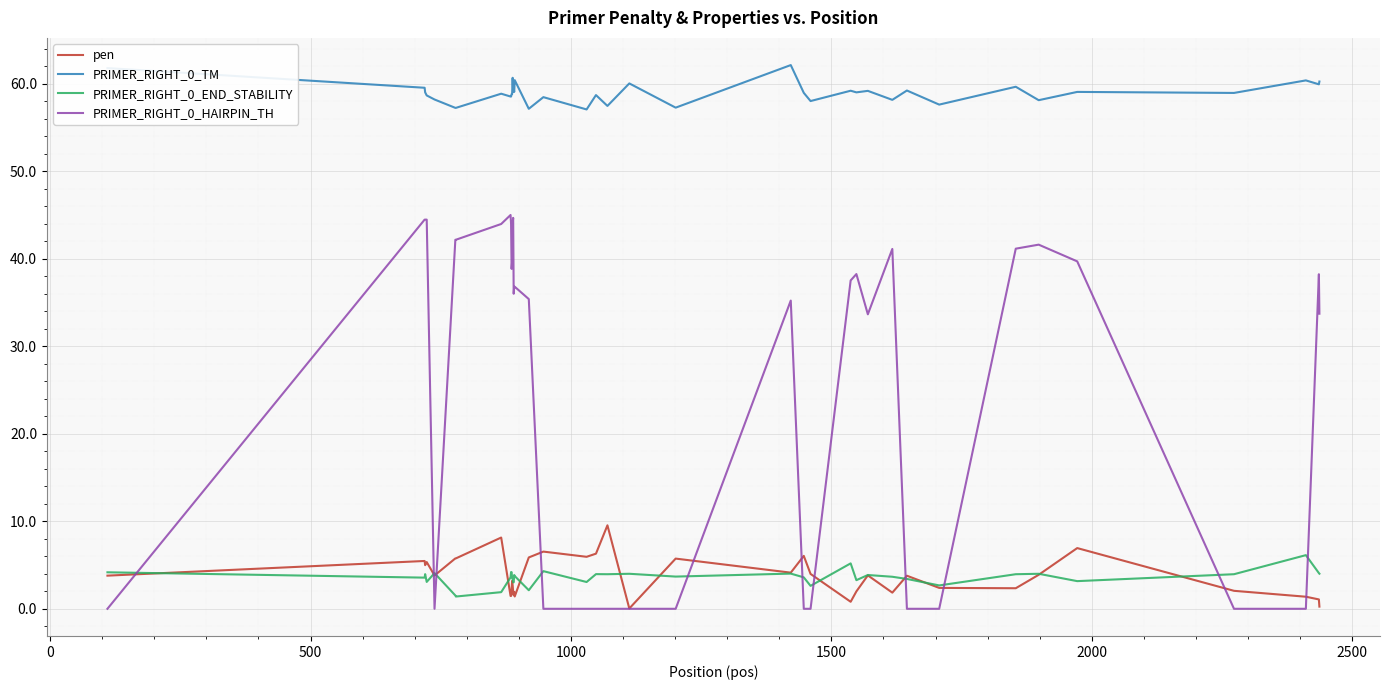

What is the highest value of the PRIMER_RIGHT_0_HAIRPIN_TH series?

45.0